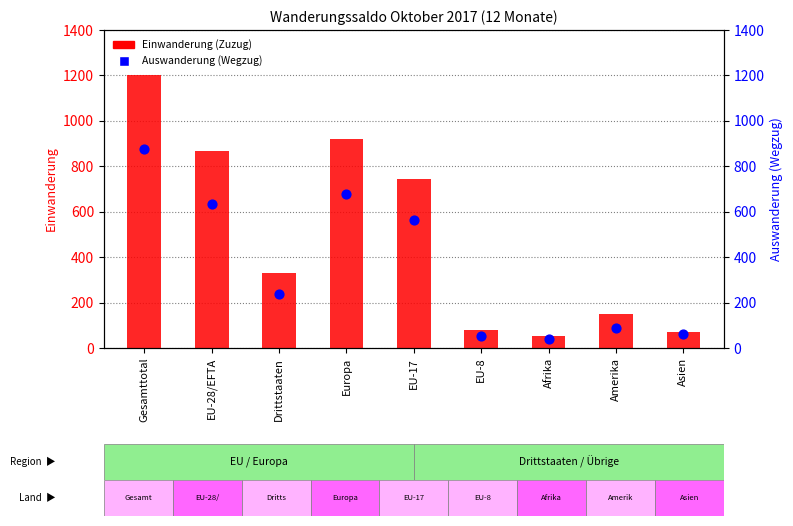

Which series has the widest spread of Y values?

Einwanderung (Zuzug)